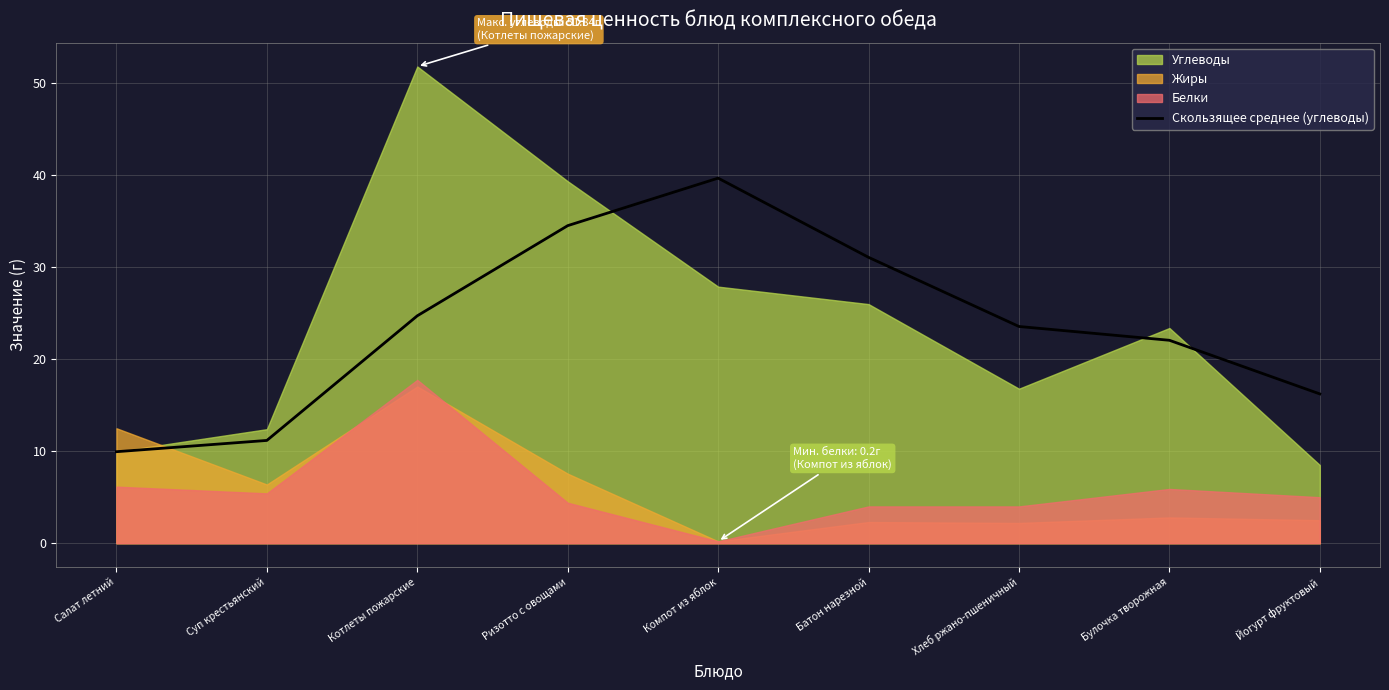

The value at Хлеб ржано-пшеничный is 23.6. True or false?

True